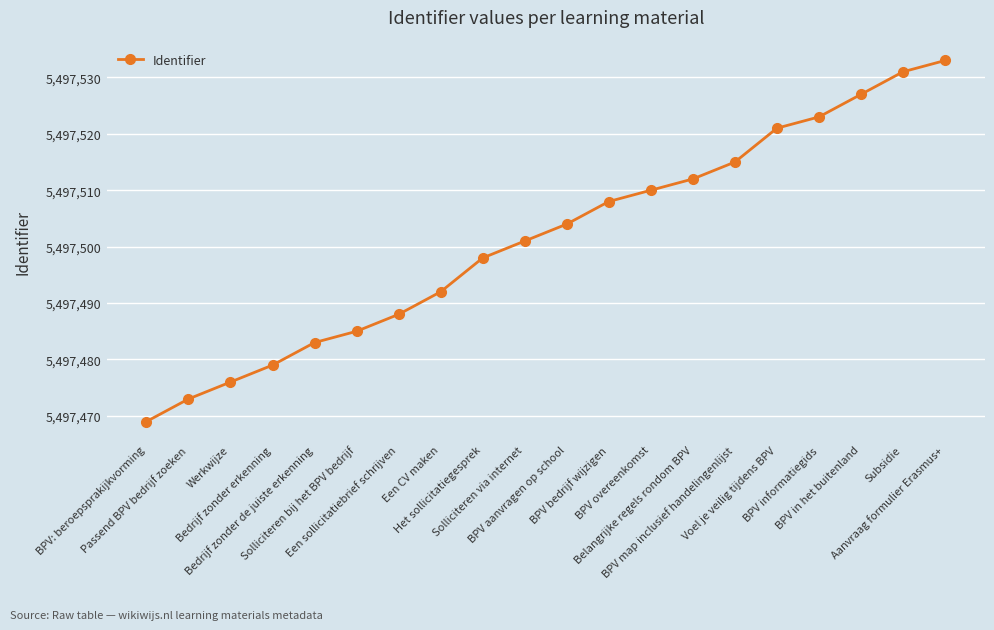

Rank the categories by value from highest to lowest.

Aanvraag formulier Erasmus+, Subsidie, BPV in het buitenland, BPV informatiegids, Voel je veilig tijdens BPV, BPV map inclusief handelingenlijst, Belangrijke regels rondom BPV, BPV overeenkomst, BPV bedrijf wijzigen, BPV aanvragen op school, Solliciteren via internet, Het sollicitatiegesprek, Een CV maken, Een sollicitatiebrief schrijven, Solliciteren bij het BPV bedrijf, Bedrijf zonder de juiste erkenning, Bedrijf zonder erkenning, Werkwijze, Passend BPV bedrijf zoeken, BPV: beroepsprakijkvorming